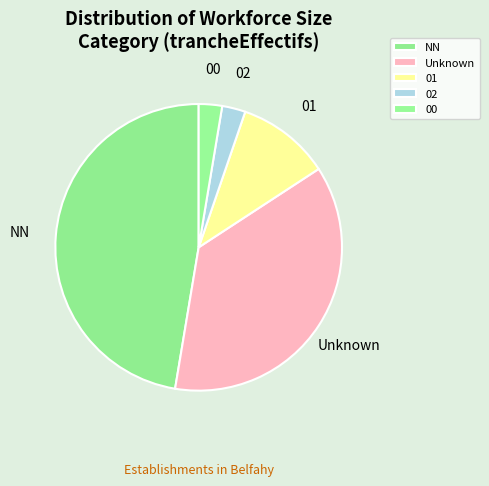

Is Unknown the majority of the pie?

No